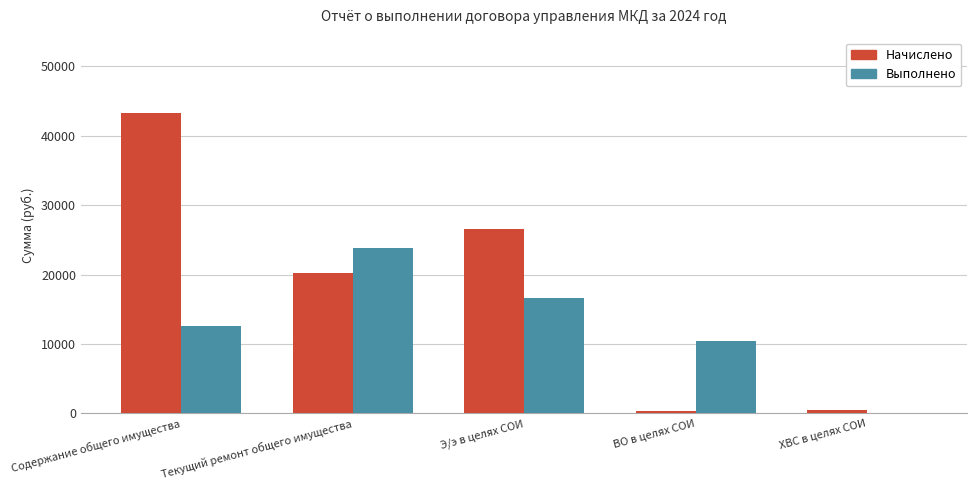

Which series changed the most between Текущий ремонт общего имущества and ХВС в целях СОИ?

Выполнено